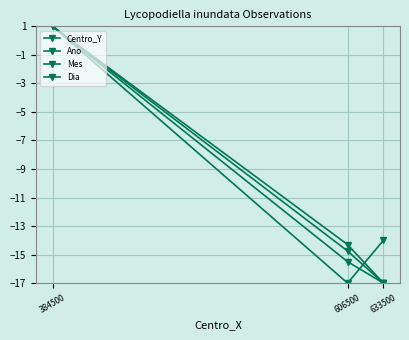

Is it true that Dia equals -15.5 at 606500?

True